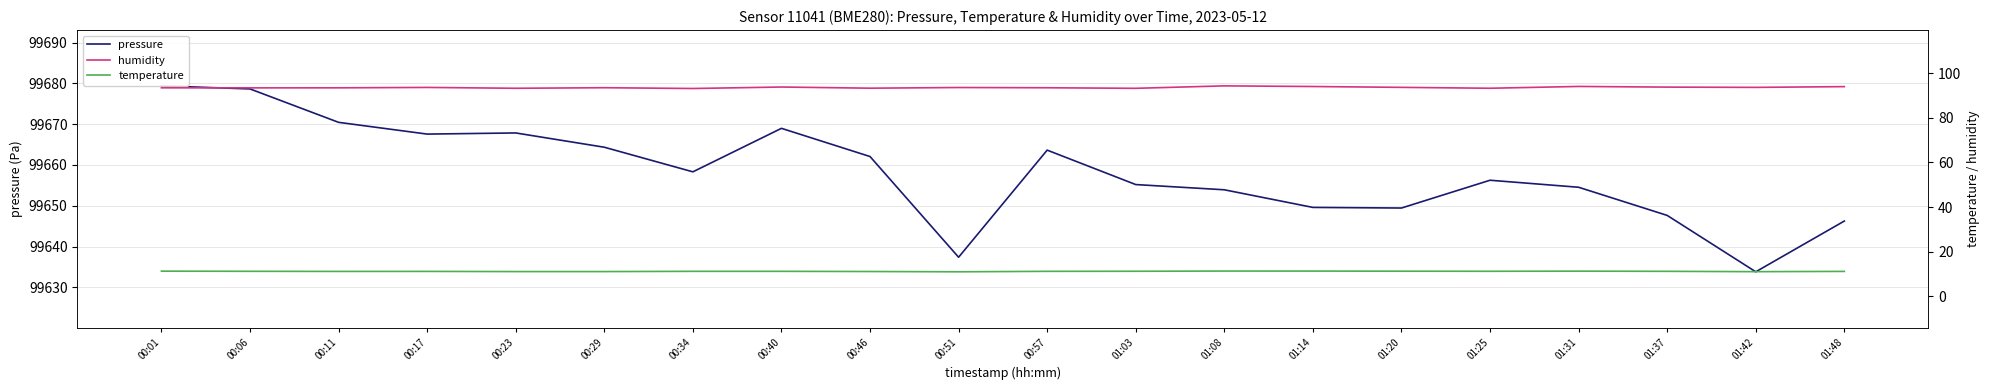

The pressure series shows 99662.1 at 00:46. True or false?

True